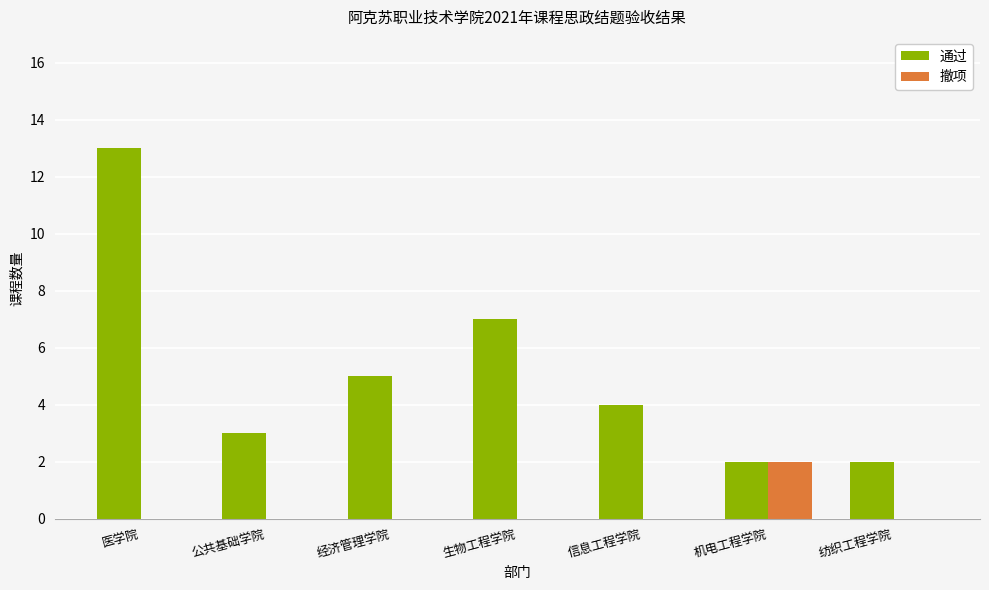

True or false: 通过 has a value of 2 at 纺织工程学院.

True